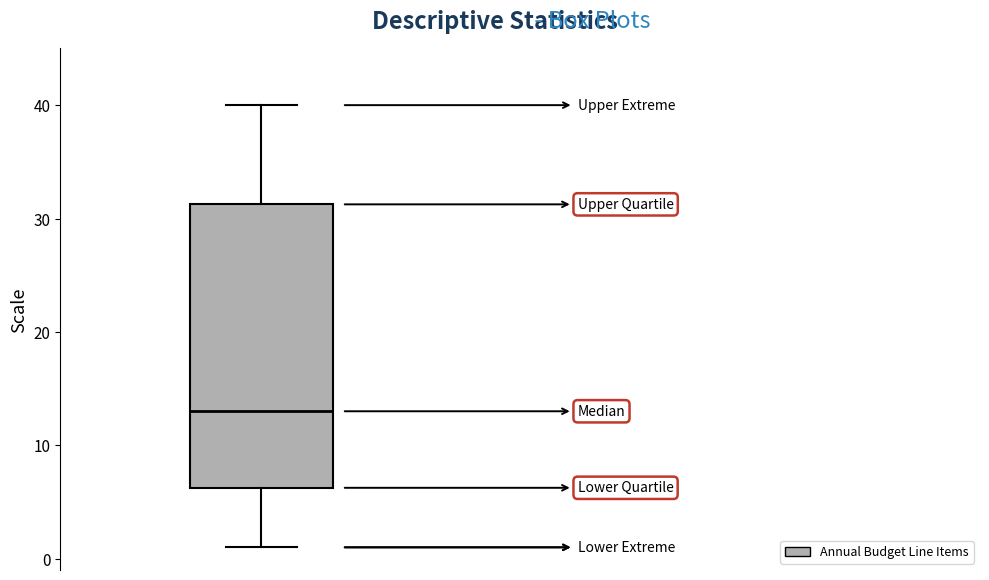

Transcribe this box plot: give where the median line is, the range the box spans, and where the two whiskers end, as read against the y-axis. The values are not printed on the chart, so give them approximately, as read against the axis.

median 13, box 6 to 31, whiskers 1 to 40